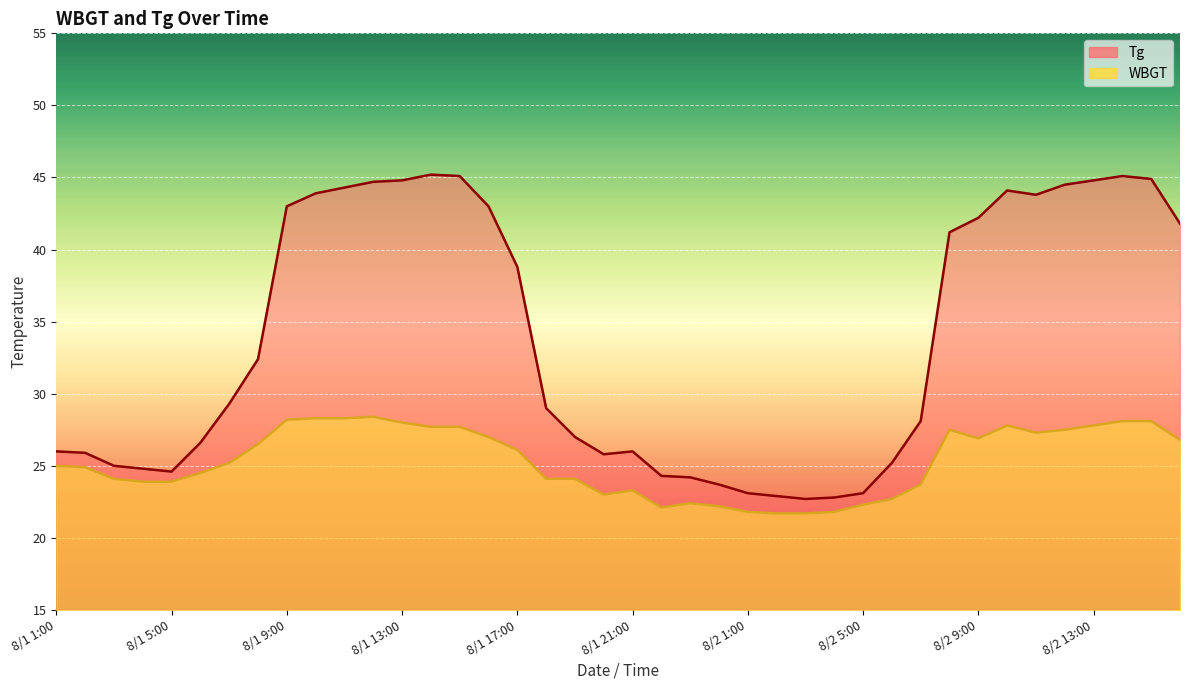

Reading left to right, list all the values displayed in this chart.

Tg: 26.0	25.9	25.0	24.8	24.6	26.6	29.3	32.4	43.0	43.9	44.3	44.7	44.8	45.2	45.1	43.0	38.8	29.0	27.0	25.8	26.0	24.3	24.2	23.7	23.1	22.9	22.7	22.8	23.1	25.2	28.1	41.2	42.2	44.1	43.8	44.5	44.8	45.1	44.9	41.8
WBGT: 25.0	24.9	24.1	23.9	23.9	24.5	25.2	26.5	28.2	28.3	28.3	28.4	28.0	27.7	27.7	27.0	26.1	24.1	24.1	23.0	23.3	22.1	22.4	22.2	21.8	21.7	21.7	21.8	22.3	22.7	23.7	27.5	26.9	27.8	27.3	27.5	27.8	28.1	28.1	26.8